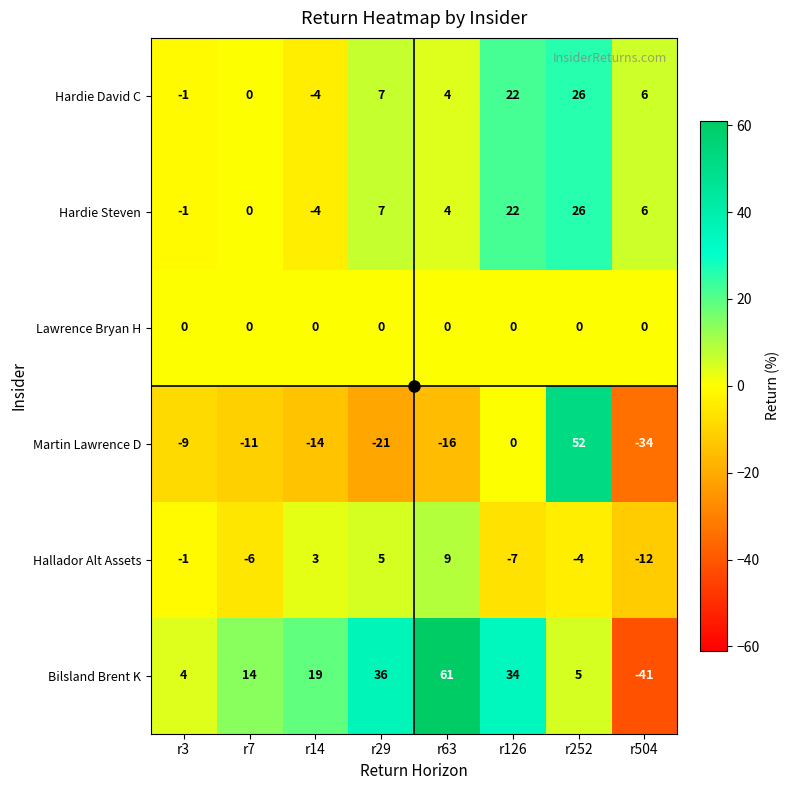

Count the number of categories in the chart.

8